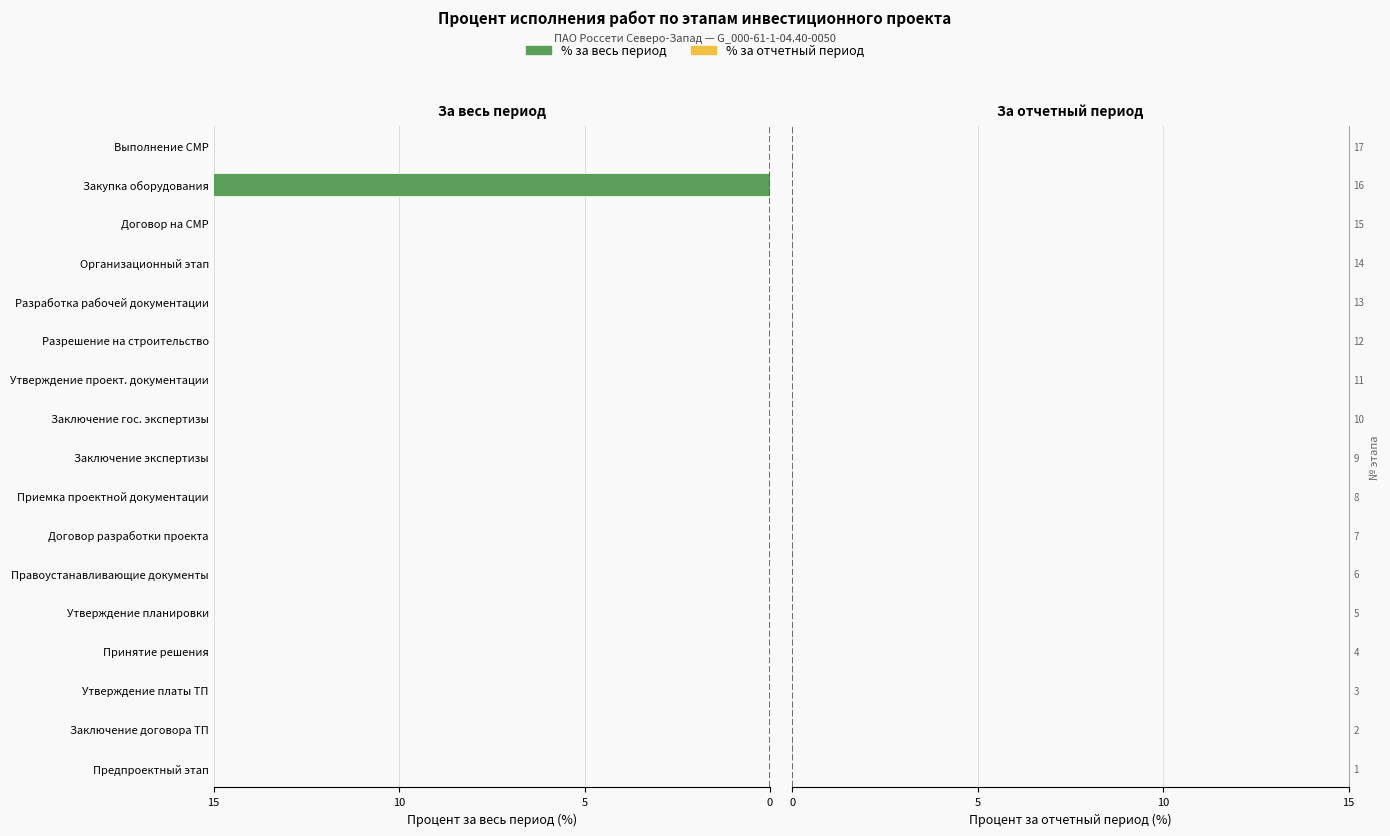

What is the difference between the maximum and minimum values in the % за весь период series?

100.0